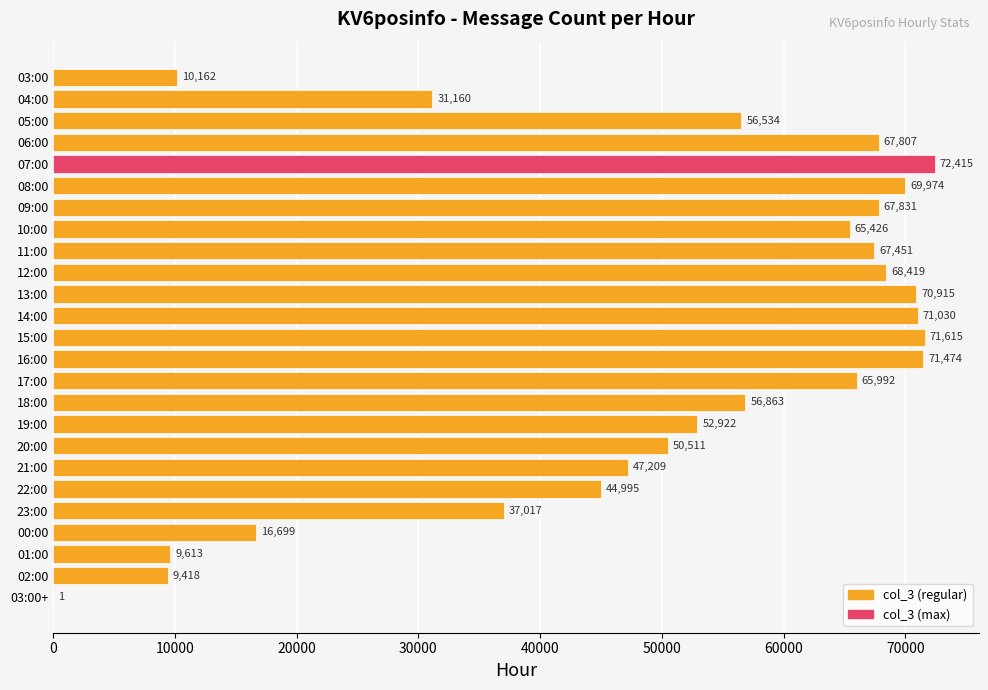

At which label is the value closest to 36208?

23:00